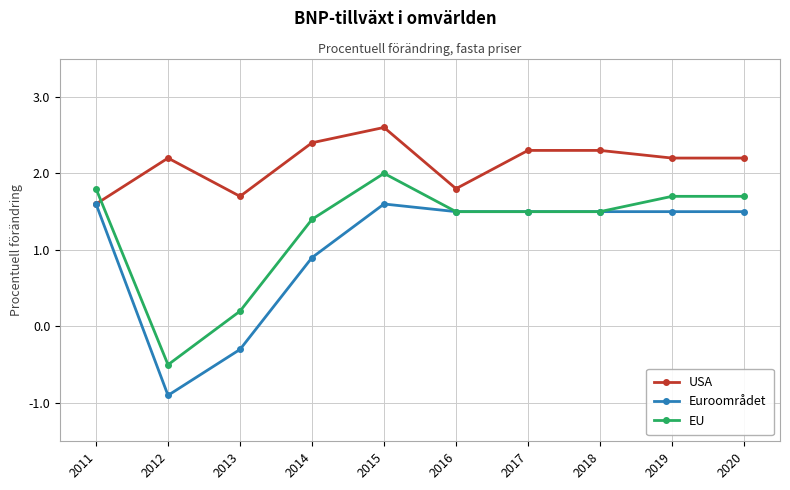

How many values in the USA series exceed 2?

7